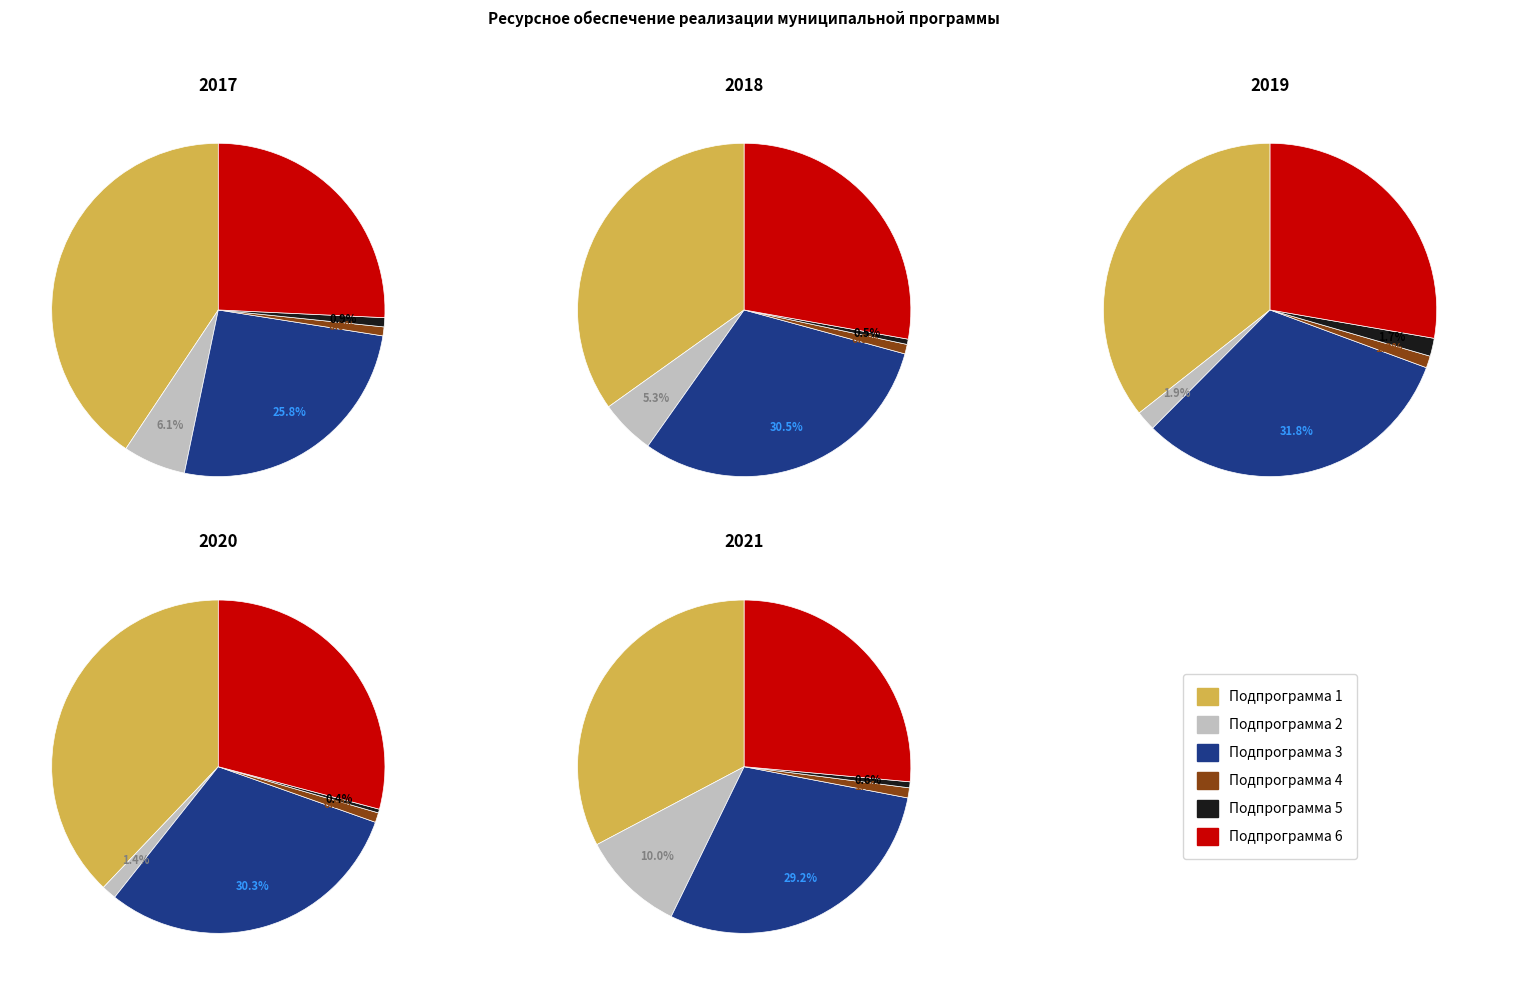

Is it true that Подпрограмма 5 is 1% of the pie?

True